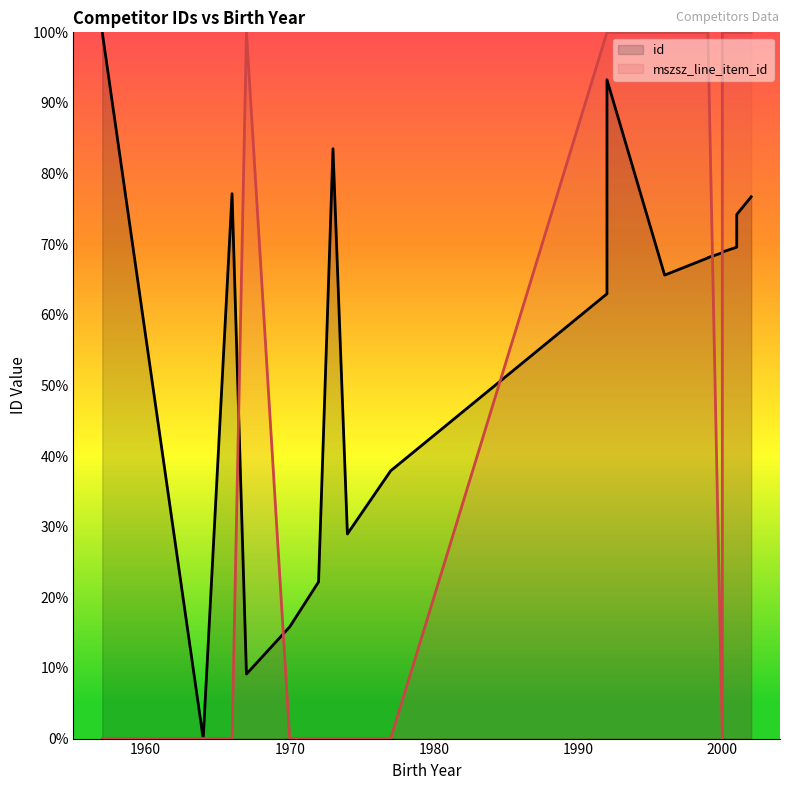

Between 7 and 18, which series saw the biggest shift?

mszsz_line_item_id